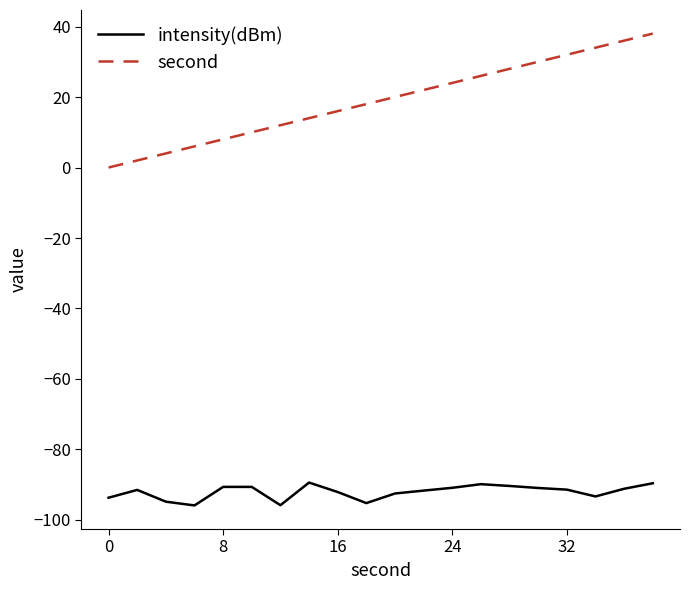

What is the average value of the intensity(dBm) series?

-92.1